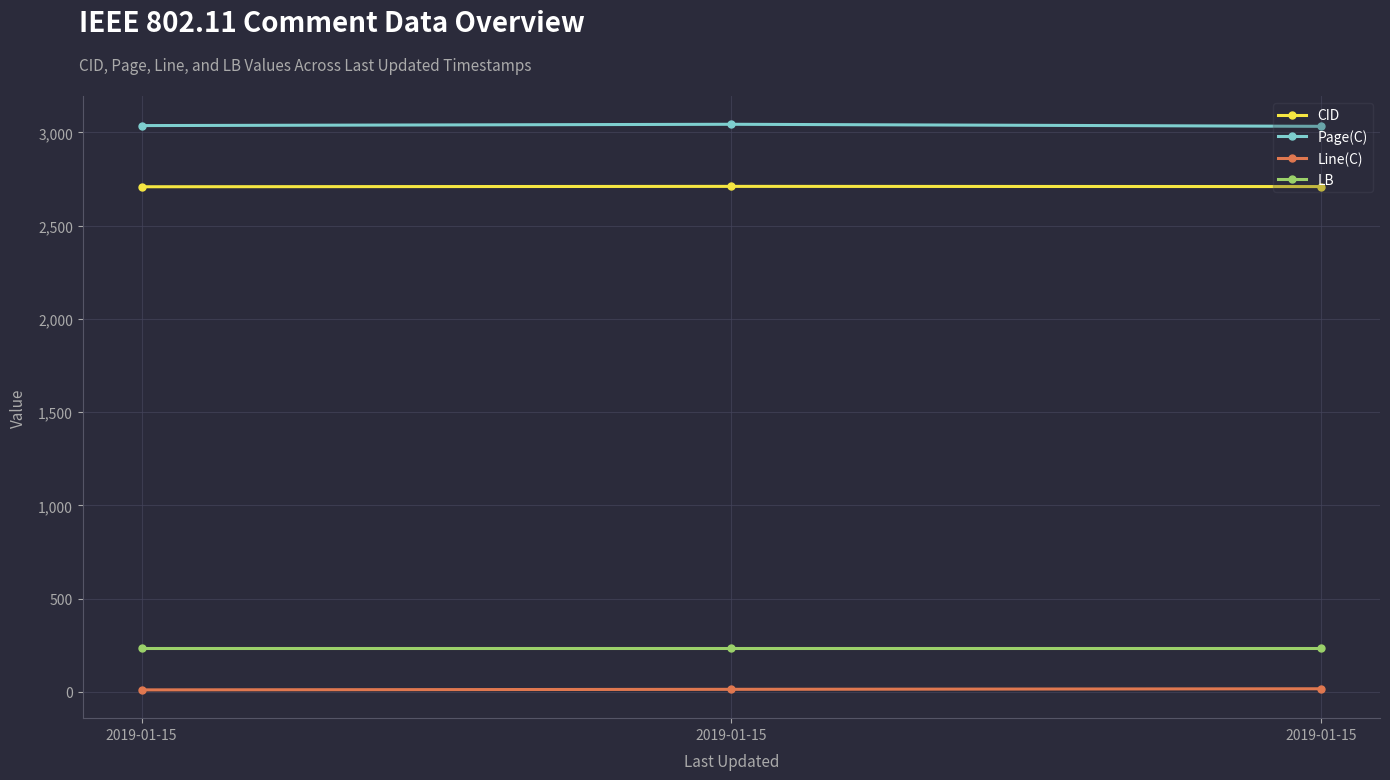

List the labels in order of LB value, smallest first.

2019-01-15, 2019-01-15, 2019-01-15